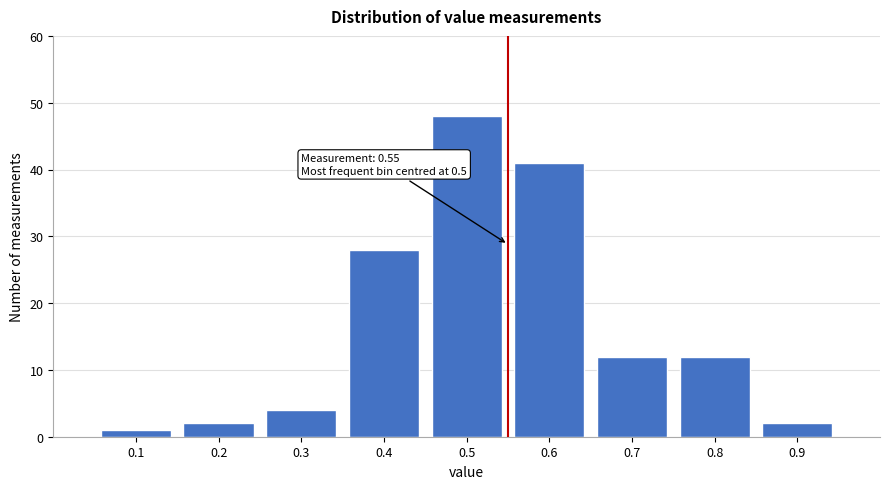

Over which range of the x-axis is the bar tallest?

0.45 to 0.55